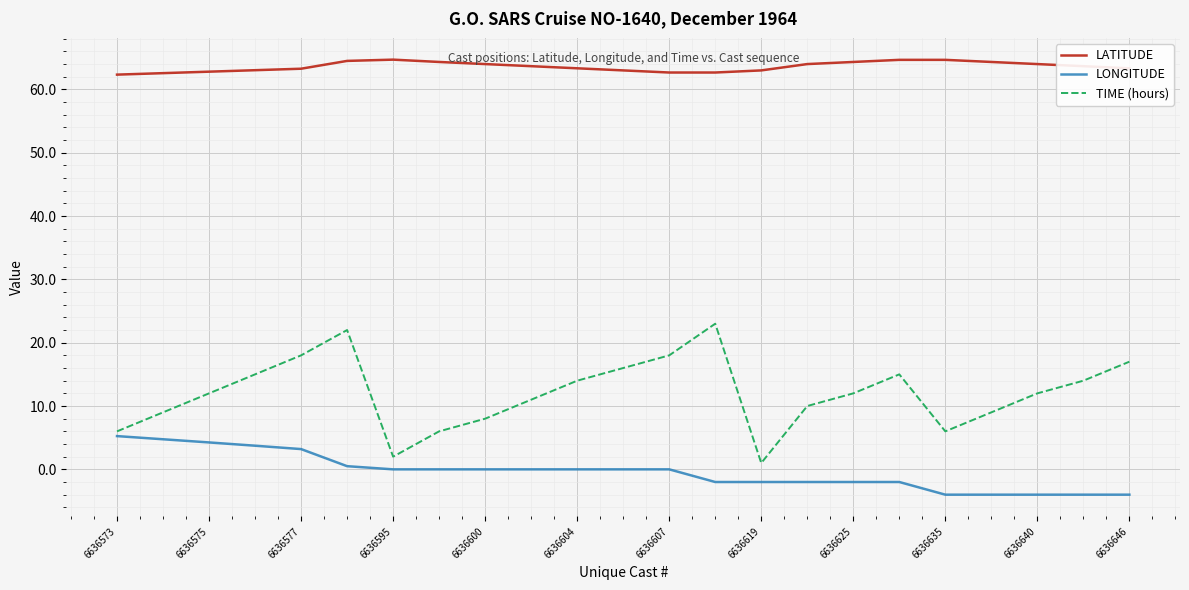

True or false: LATITUDE and TIME (hours) cross at least once.

False